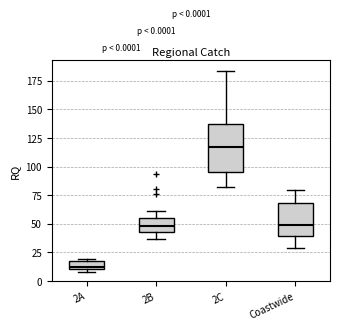

Comparing the boxes themselves (not the whiskers), which one is the tallest?

2C